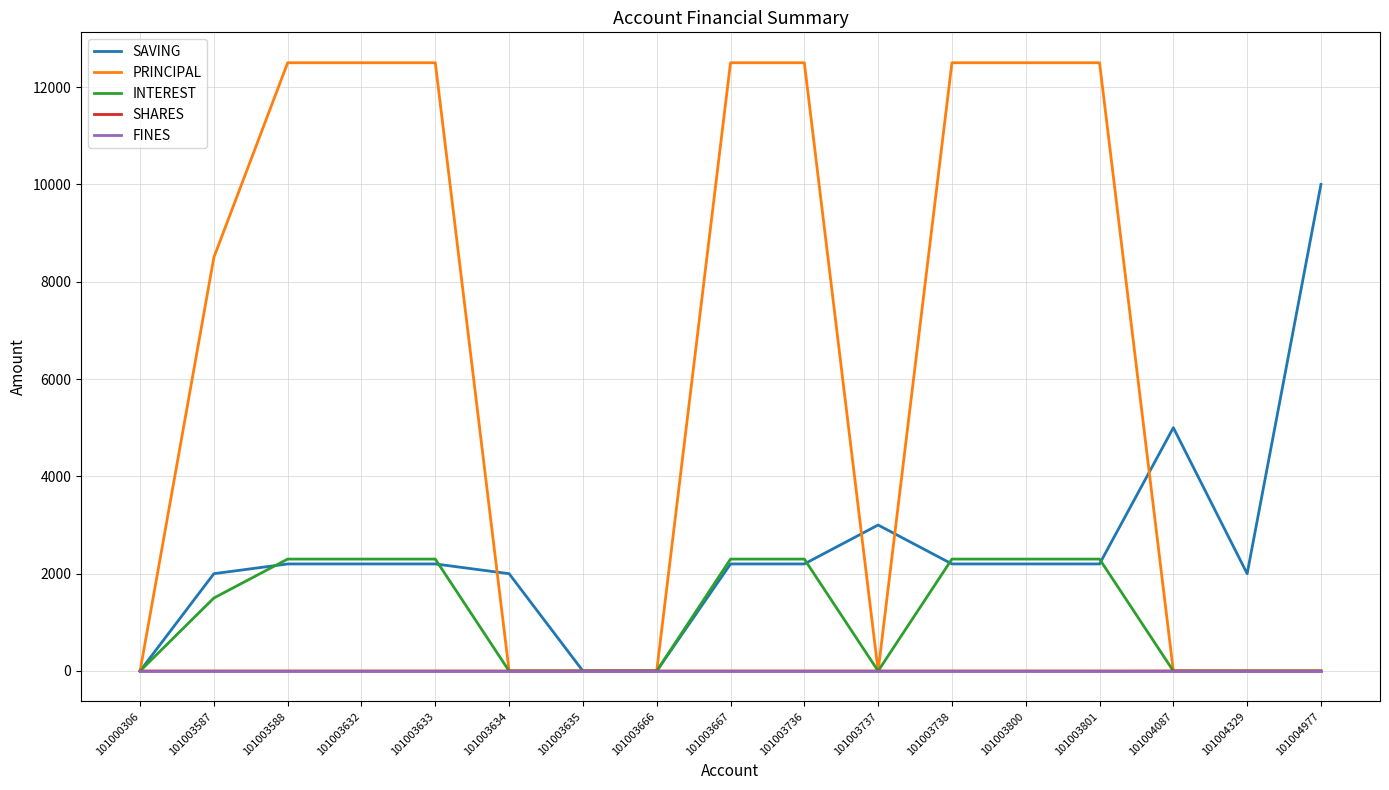

What is the difference between the second highest and second lowest values in the INTEREST series?

2300